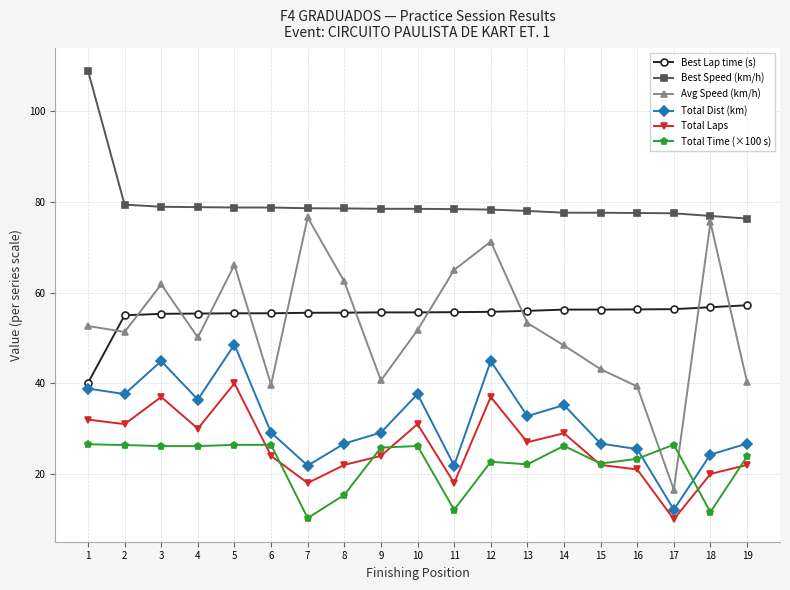

What is the value of the Total Dist (km) point at the 18th from the left?

24.3